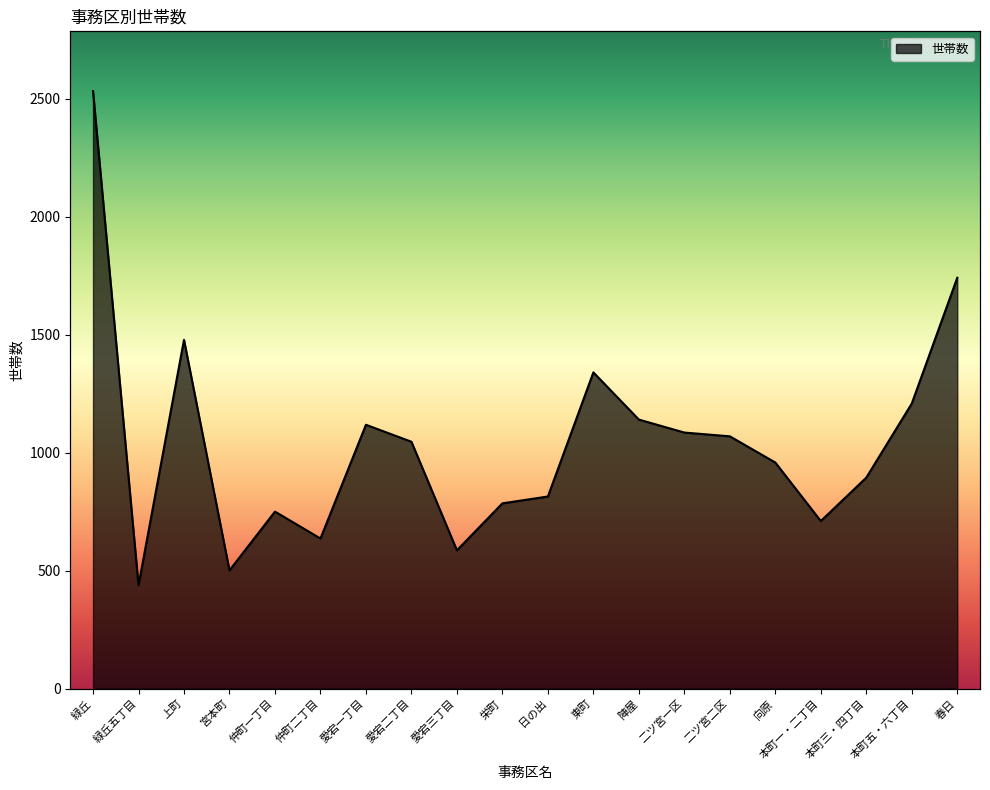

How many interior local valleys (lower than both neighbors) does the data have?

5